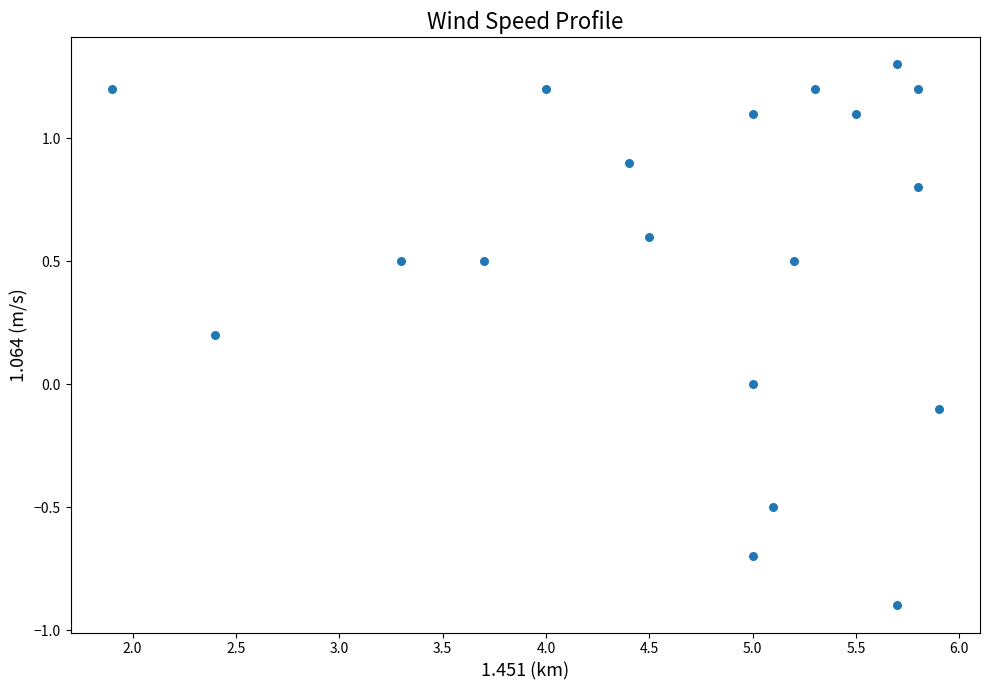

What is the range of X values (max minus min)?

4.0